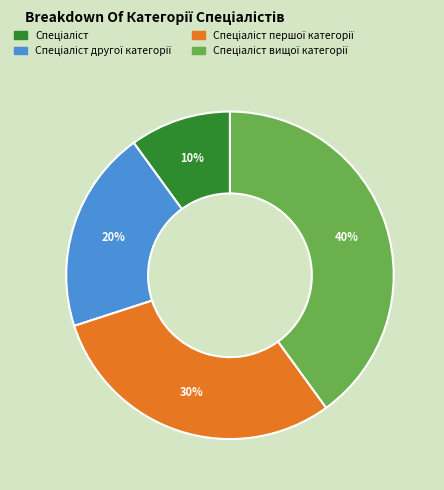

Is there any slice that represents more than half of the pie?

No